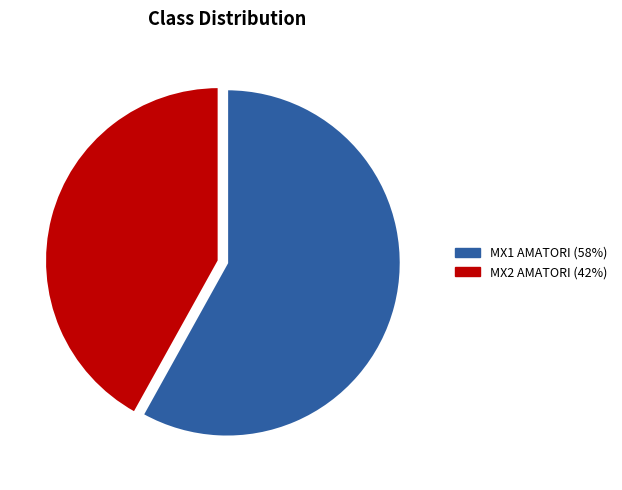

Rank the categories by value from highest to lowest.

MX1 AMATORI, MX2 AMATORI